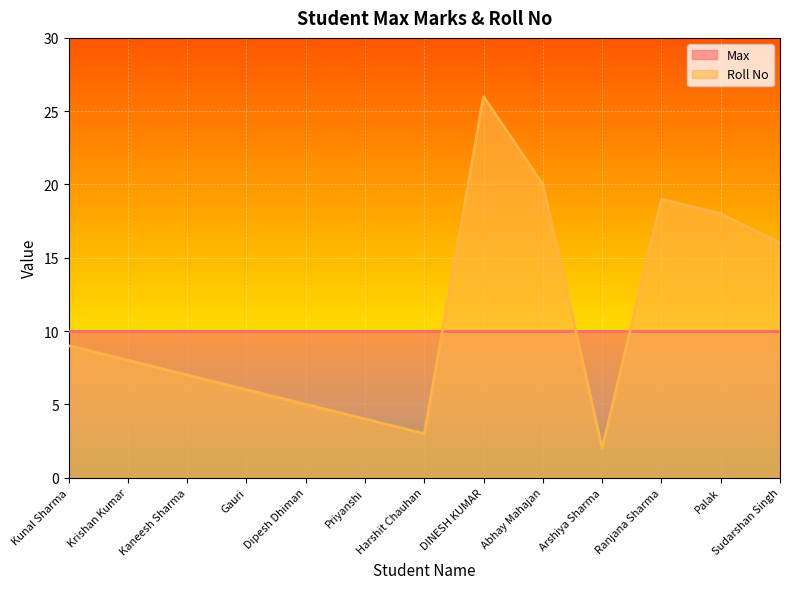

How many interior local valleys (lower than both neighbors) does the data have?

2